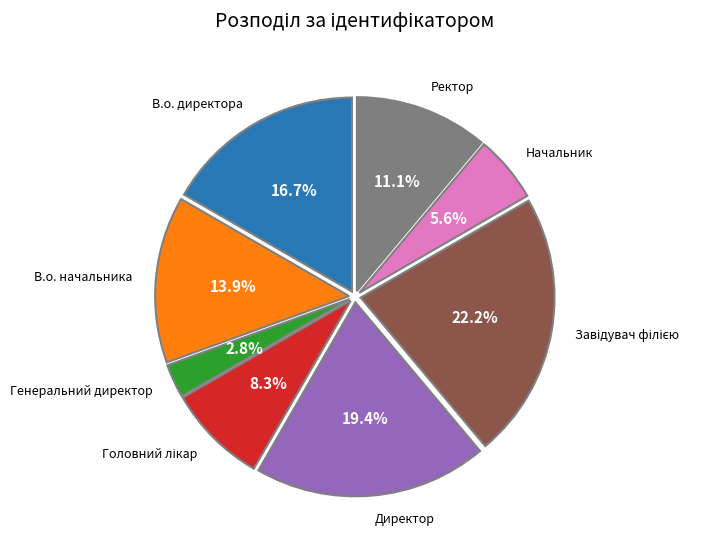

Is there any slice that represents more than half of the pie?

No